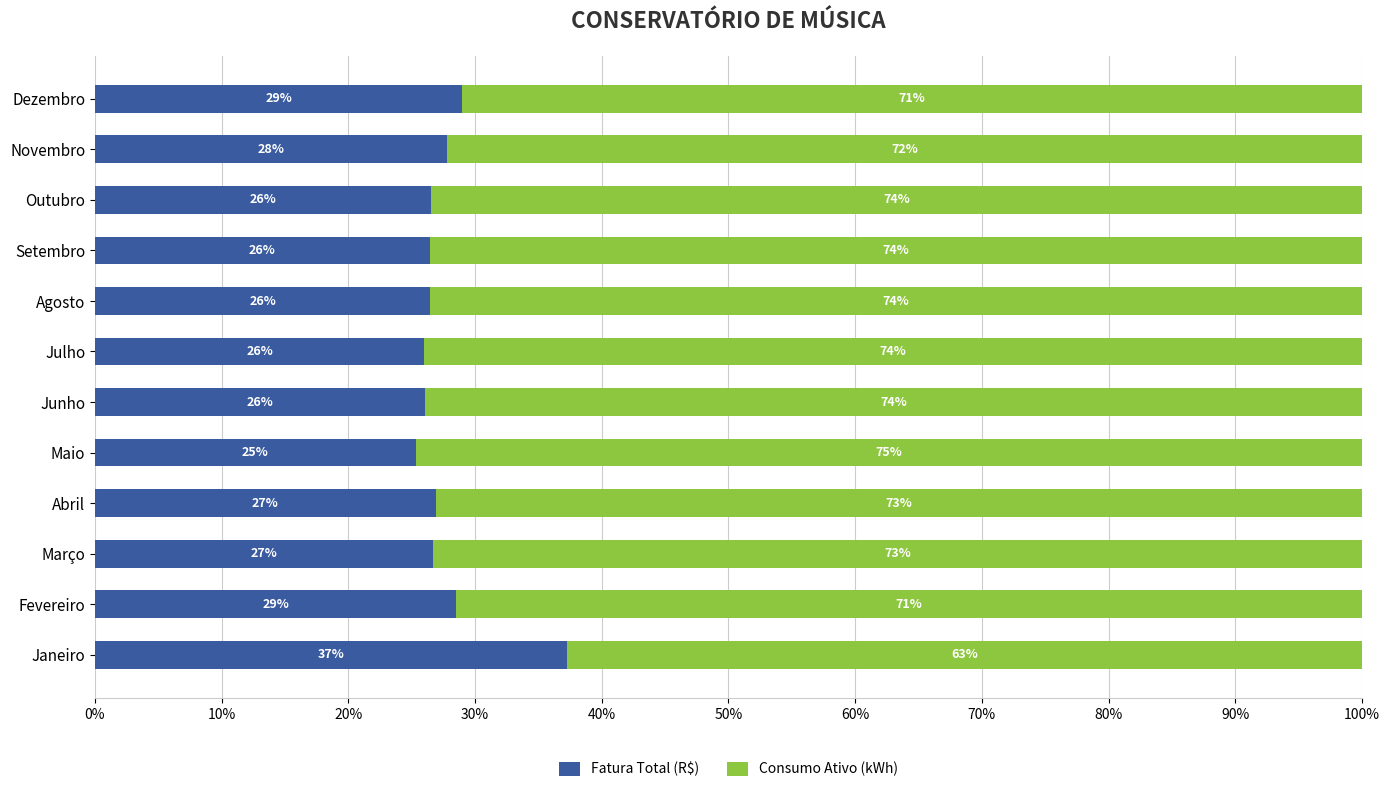

The value of Fatura Total (R$) at Abril is 26.9. True or false?

True